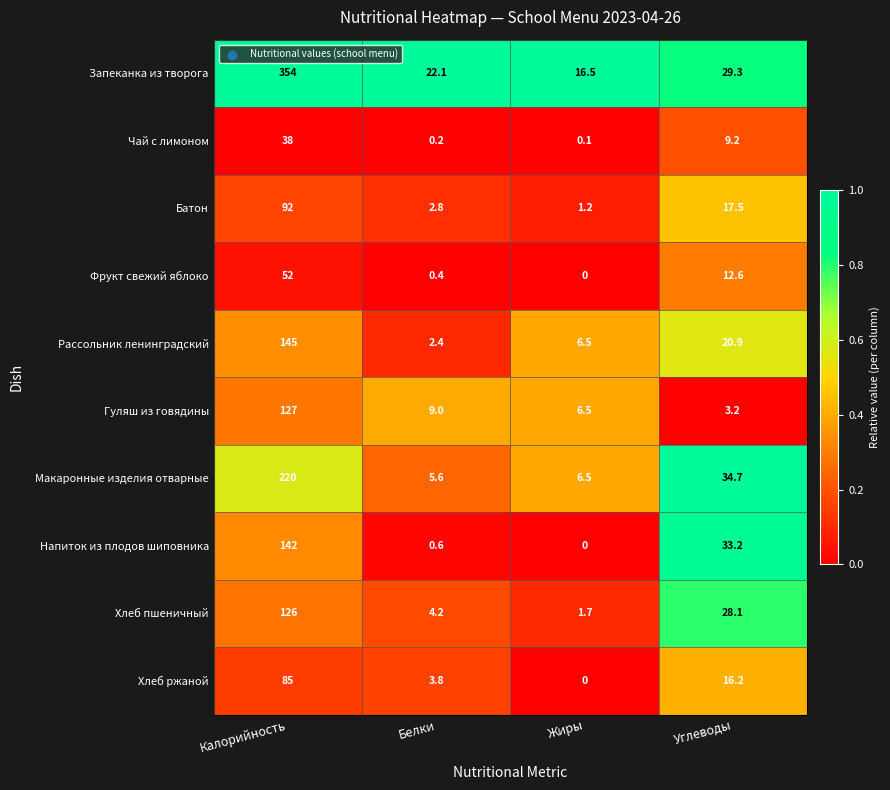

At which category is the sum across all series the highest?

Калорийность